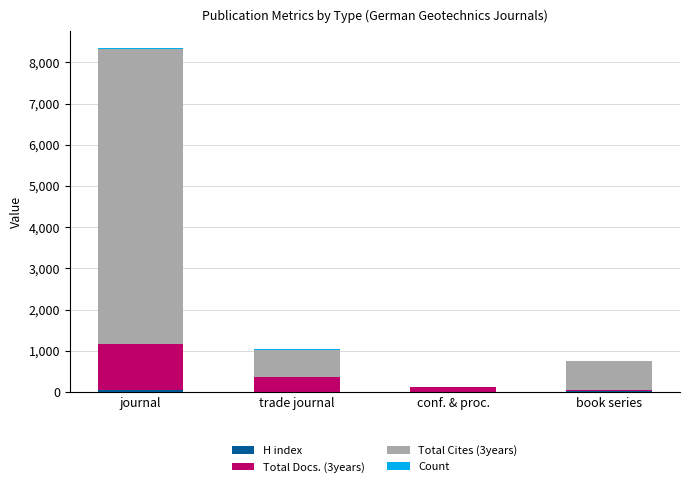

What is the total value across all series at book series?

744.0